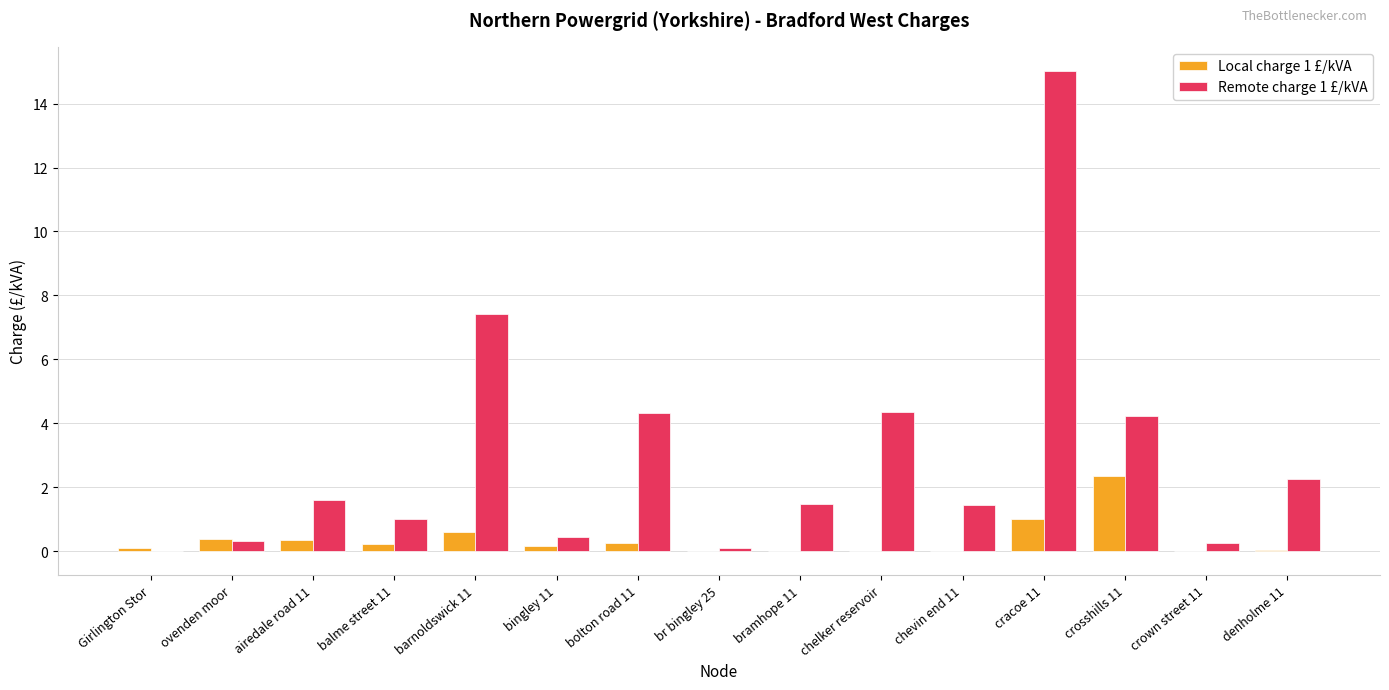

Which category has the highest value in the Remote charge 1 £/kVA series?

cracoe 11